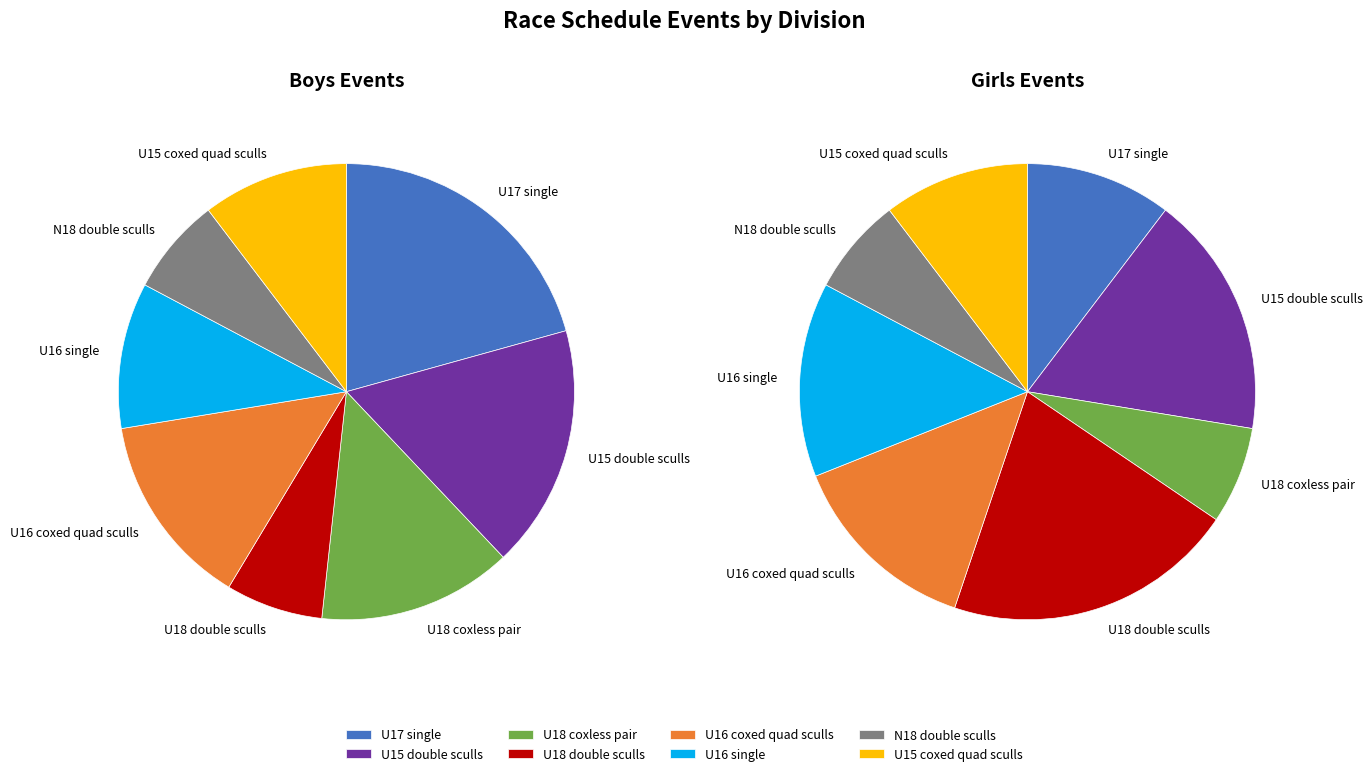

Between U18 double sculls and U16 single, which series saw the biggest shift?

Girls